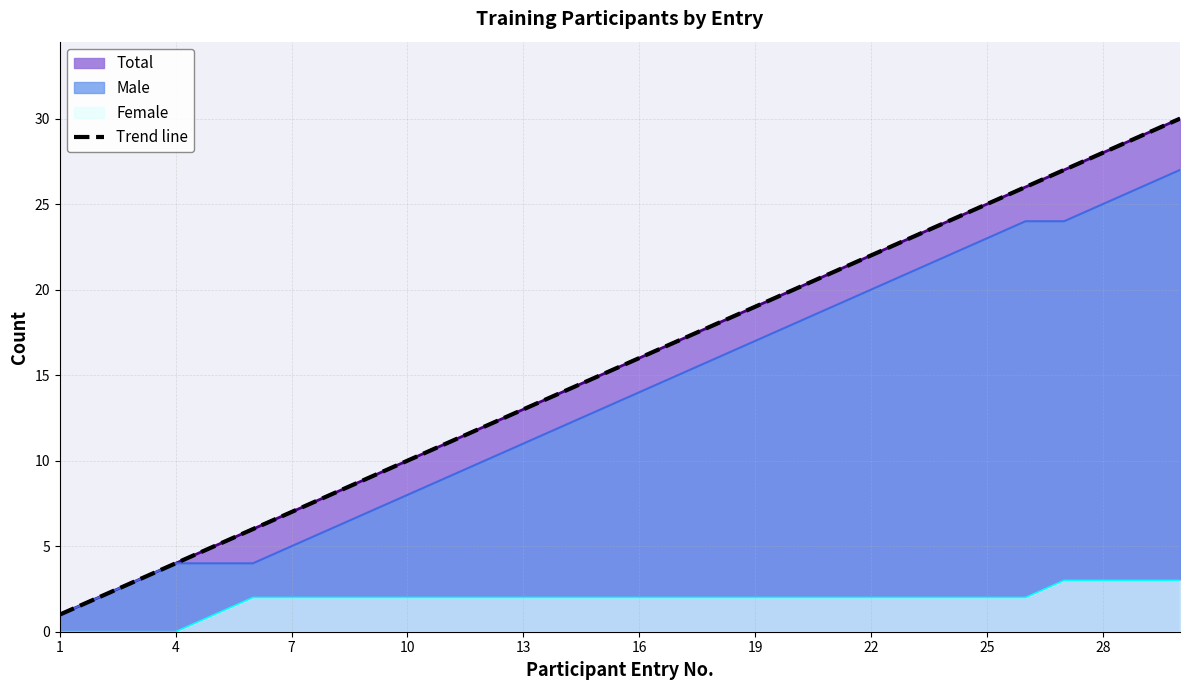

At which category does the chart reach its minimum across all series?

1